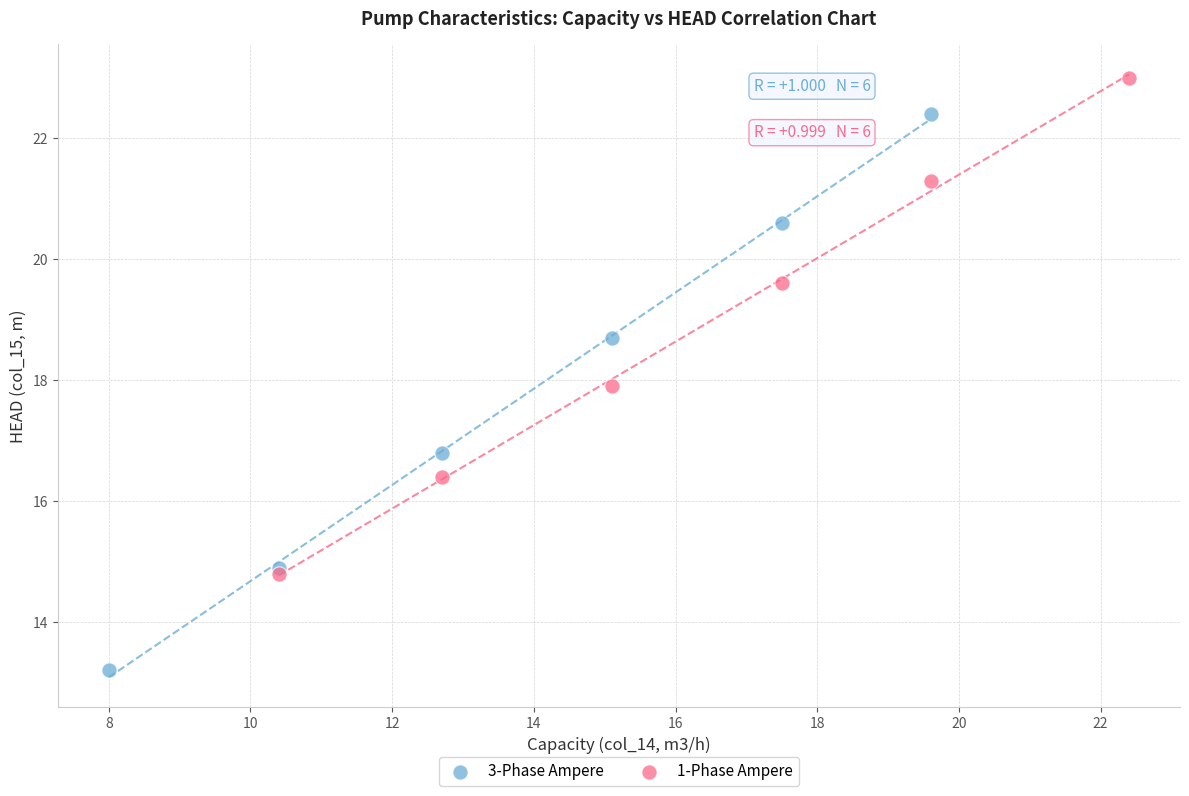

Which series has the largest Y range (max minus min)?

3-Phase Ampere